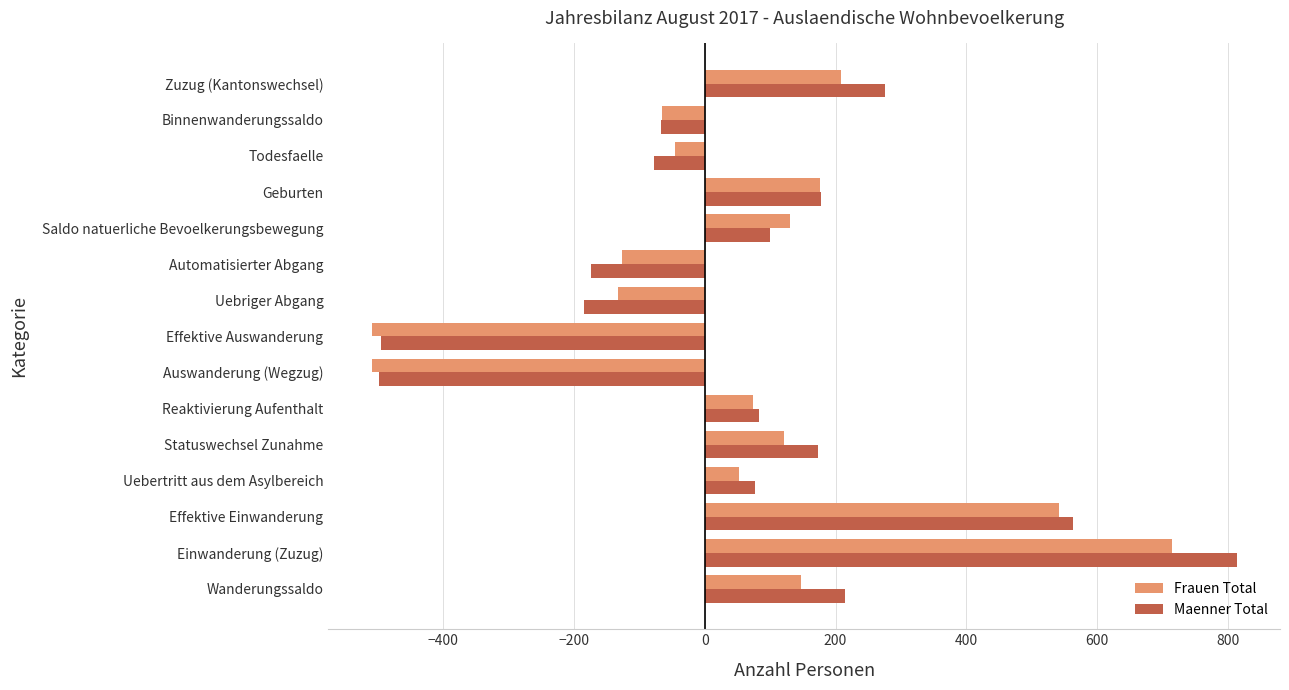

Which series has the widest spread of values?

Maenner Total